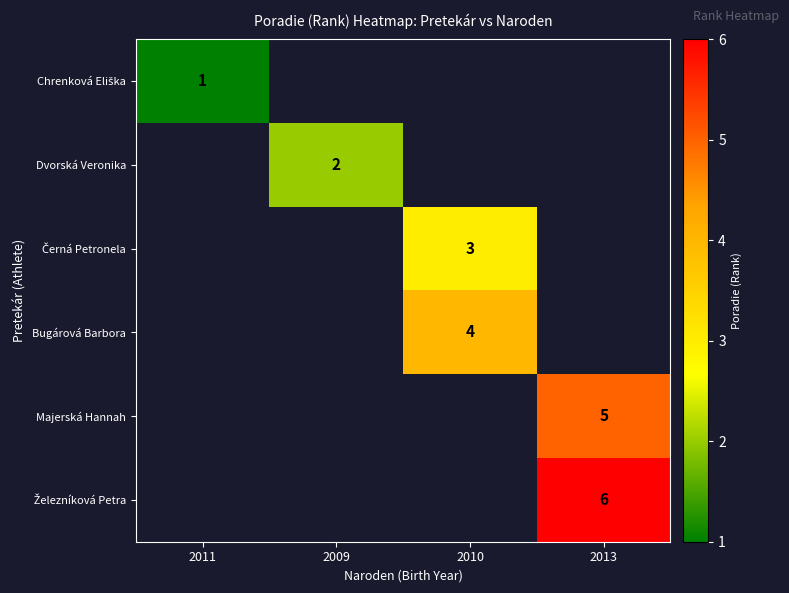

At which label does Chrenková Eliška reach its minimum?

2011